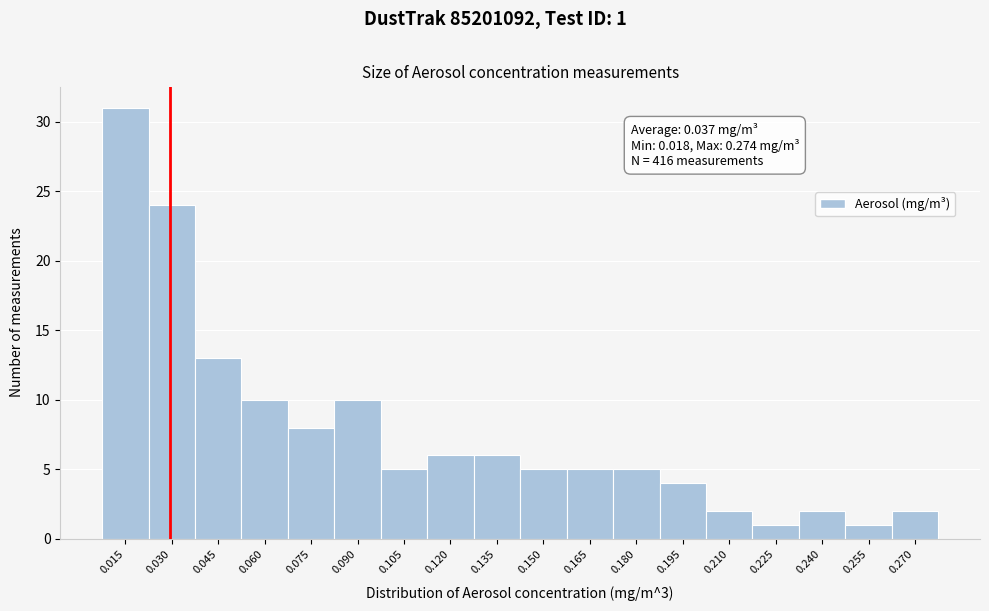

Reading right to left, list all the values displayed in this chart.

2	1	2	1	2	4	5	5	5	6	6	5	10	8	10	13	24	31